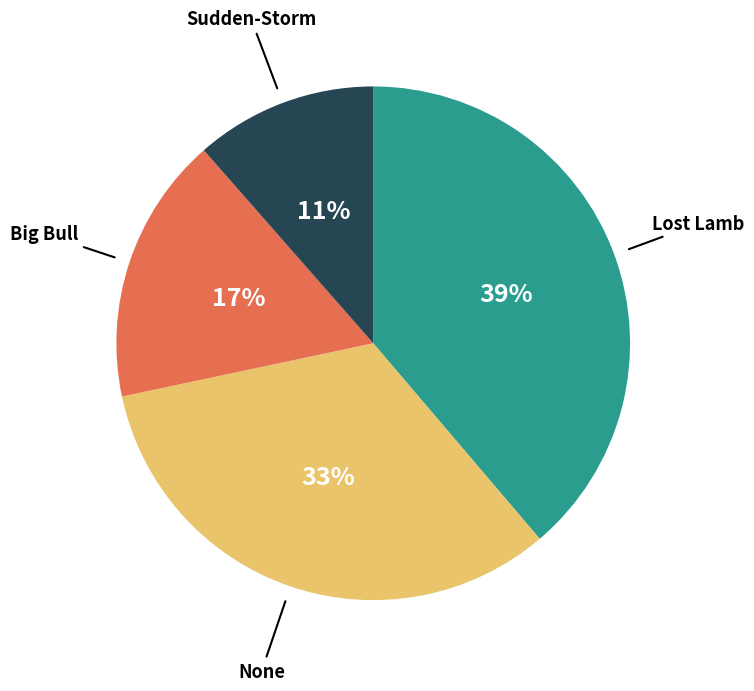

Is there a majority slice in this chart?

No